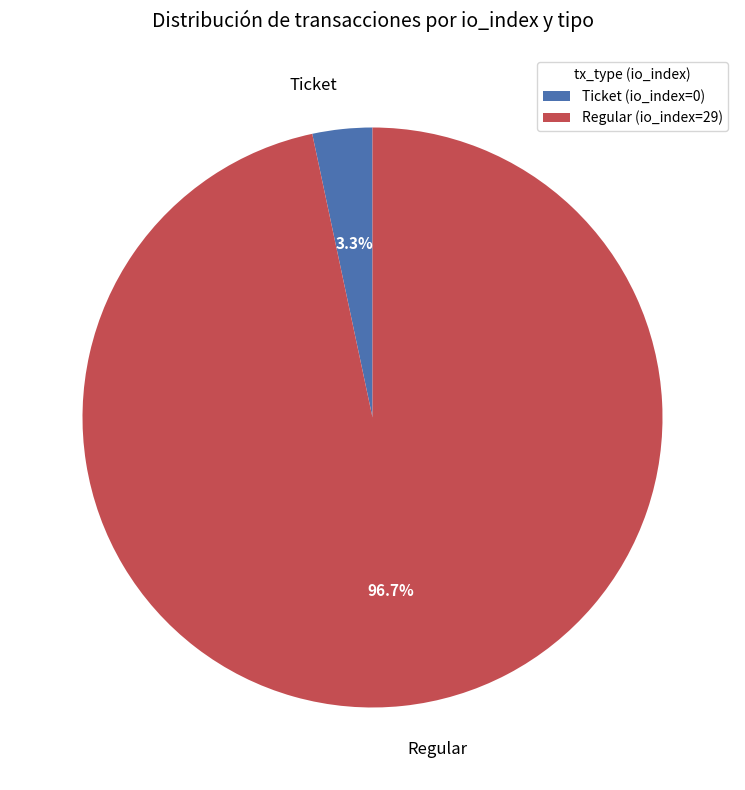

Is Ticket (io_index=0) the majority of the pie?

No